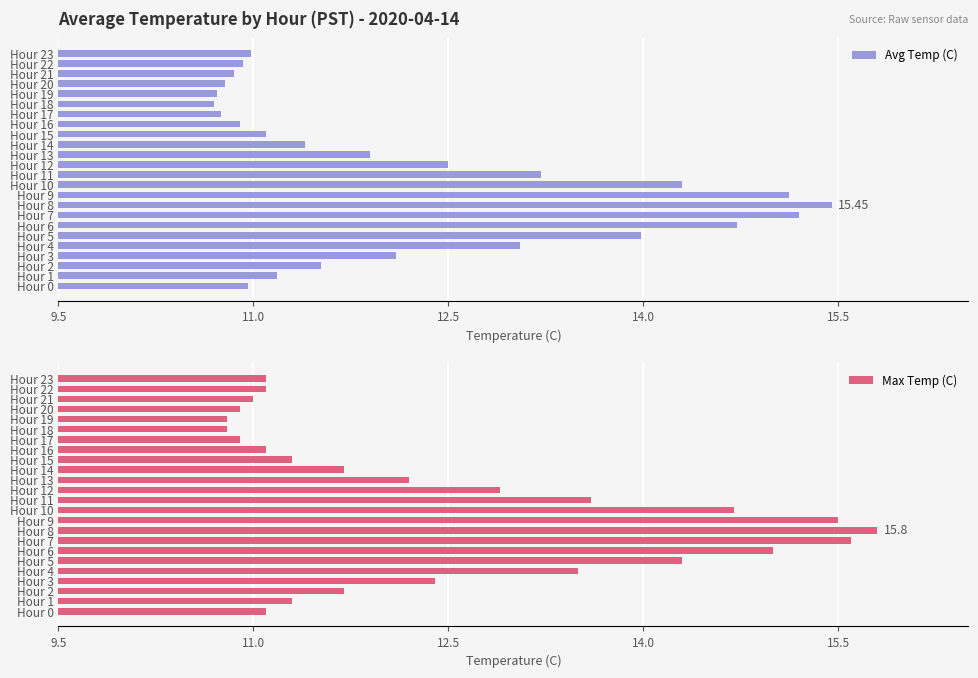

What is the average value of the Avg Temp (C) series?

12.3